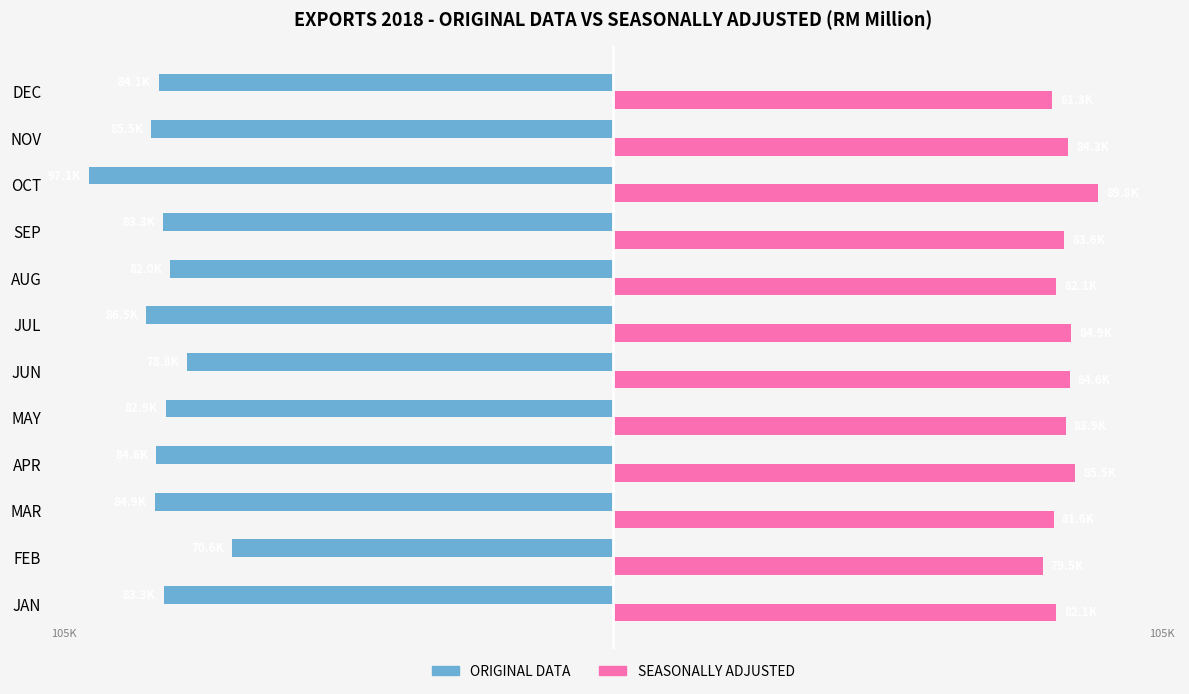

Which category has the lowest value across all series?

OCT